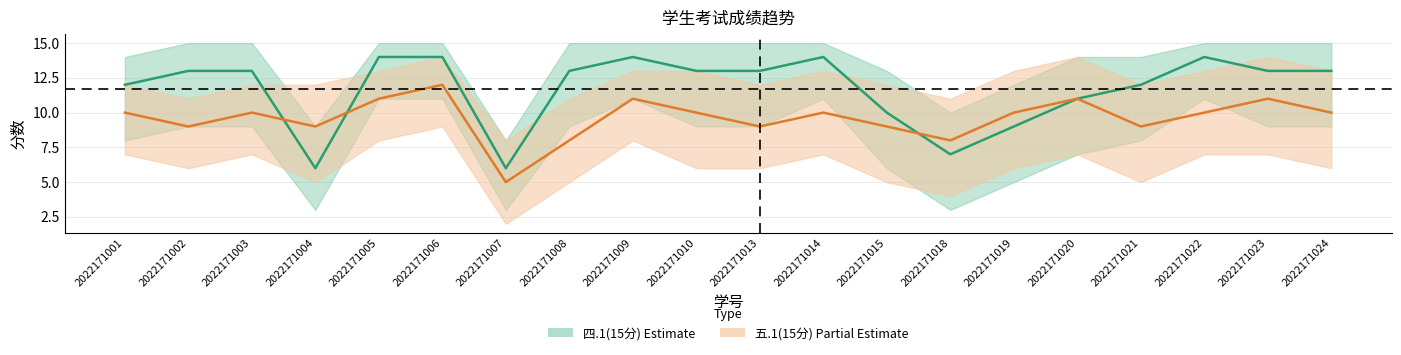

At which category is the sum across all series the highest?

2022171006